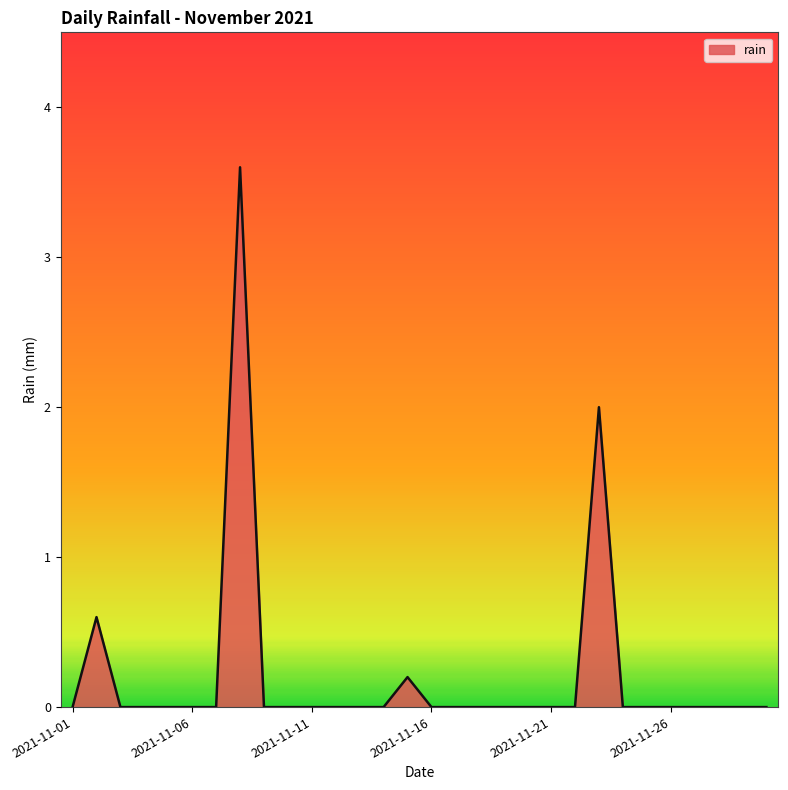

What is the maximum value shown in the chart?

3.6